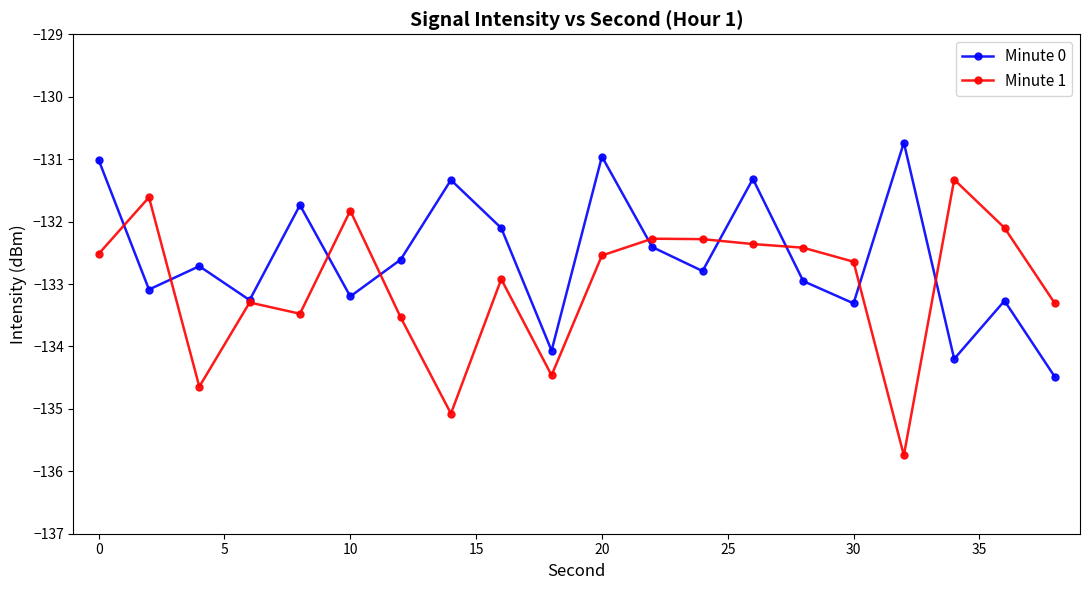

Which series has the largest total across all categories?

Minute 0